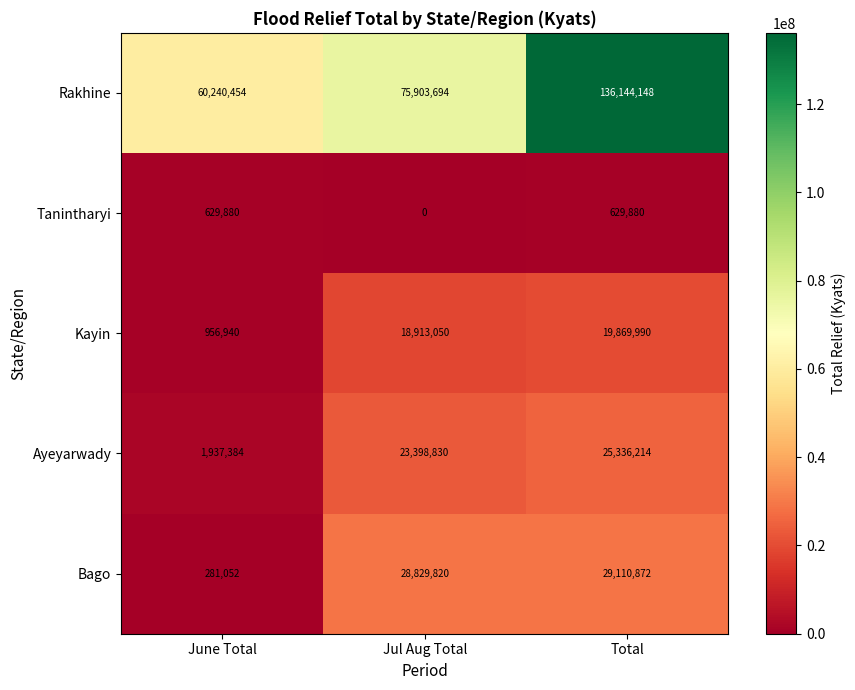

Between June Total and Total, which series saw the biggest shift?

Rakhine